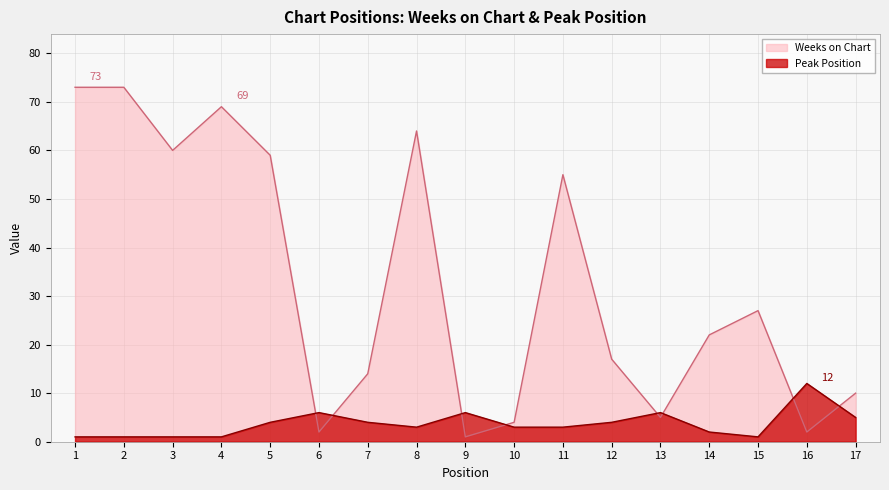

Is it true that Peak Position equals 0 at 15?

False